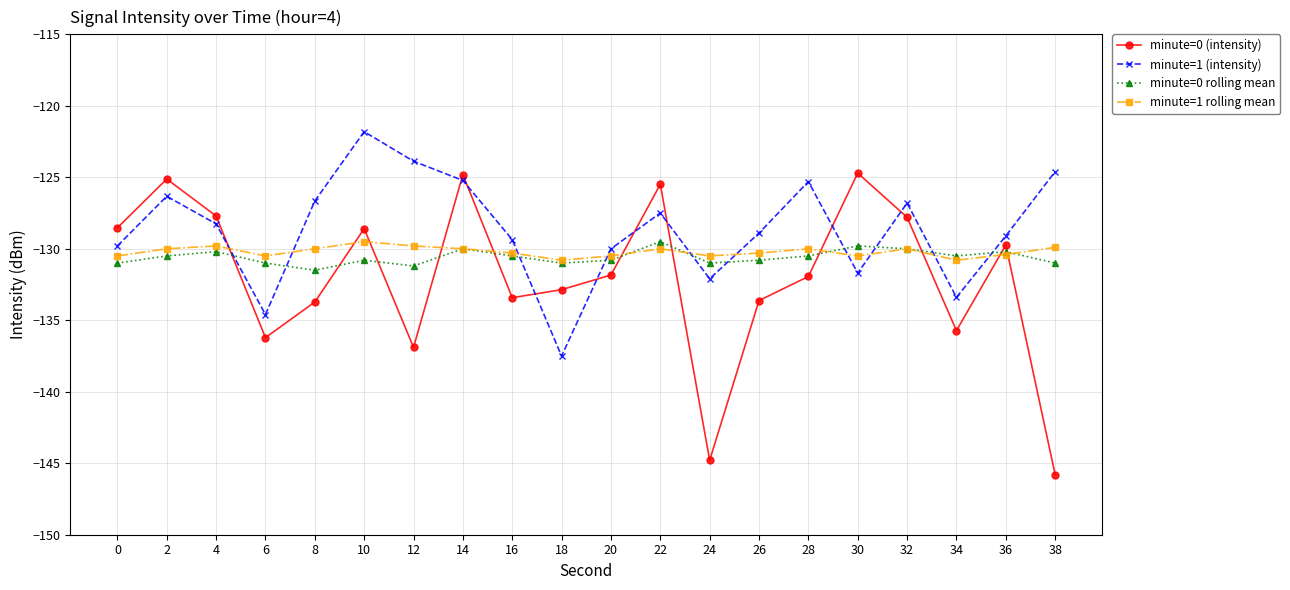

What is the sum of the minute=1 rolling mean values at 28 and 16?

-260.3